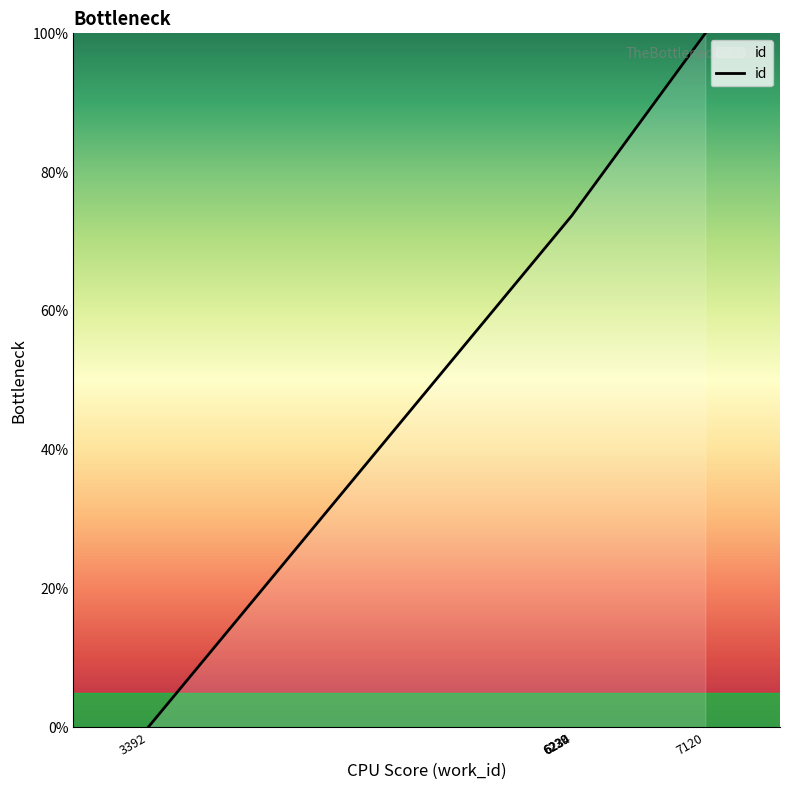

What is the sum of the values at 7120 and 6230?

173.8